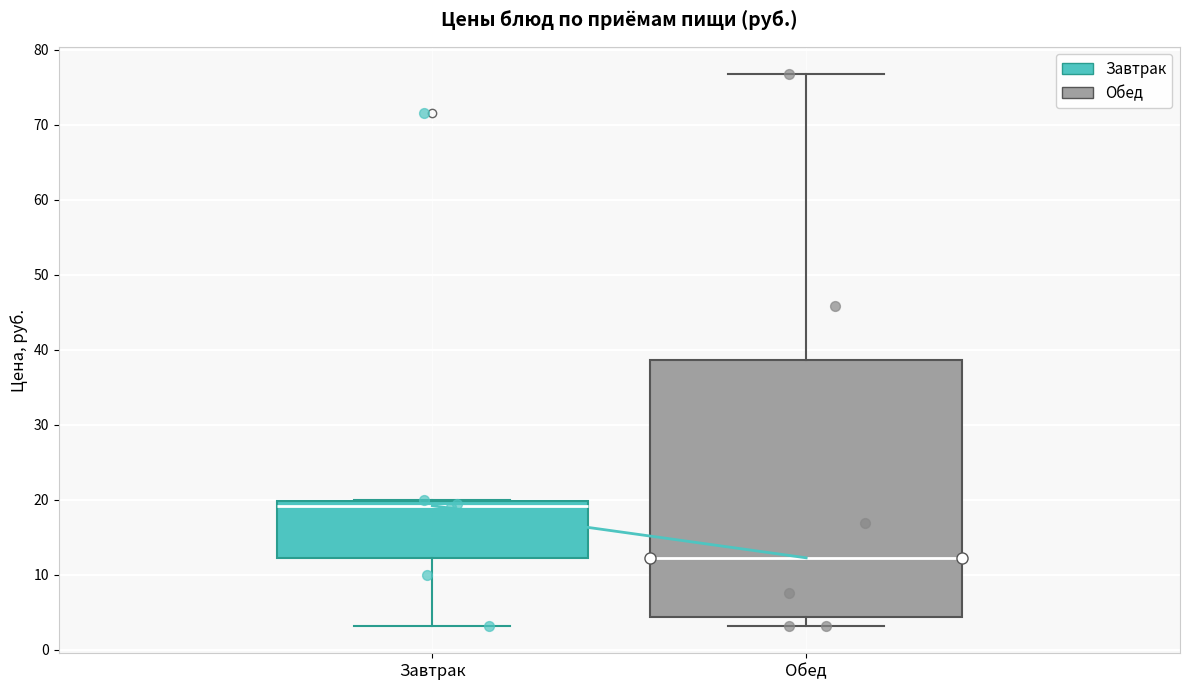

Which box's median line is the lowest?

Обед